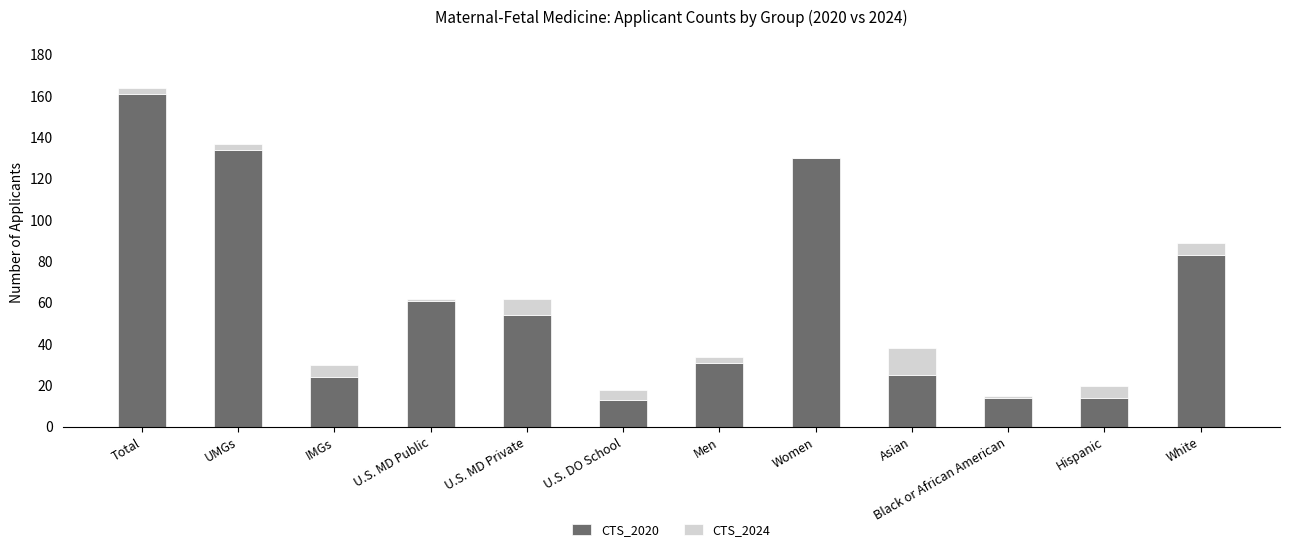

Is it true that CTS_2020 equals 13 at U.S. DO School?

True